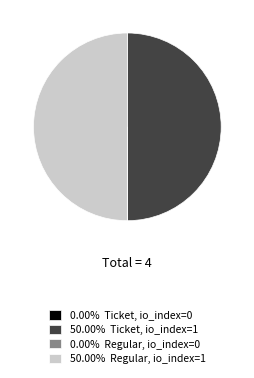

What is the largest slice in the pie chart?

Ticket (io_index 1)